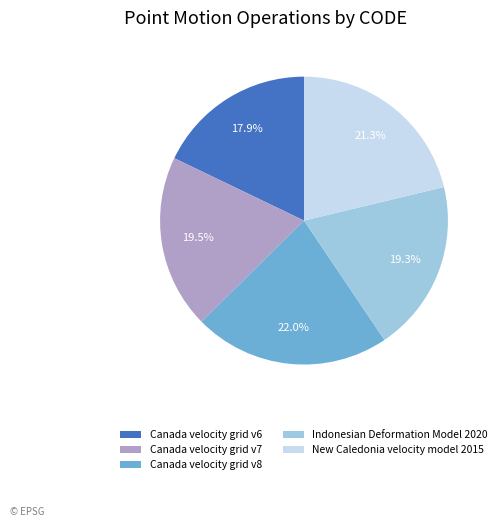

Is it true that New Caledonia velocity model 2015 is 21% of the pie?

True